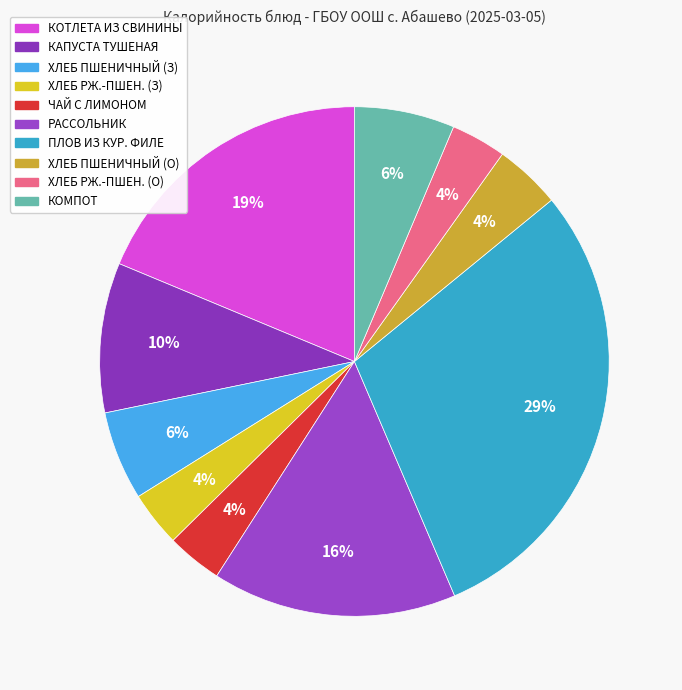

How many slices are in this pie chart?

10